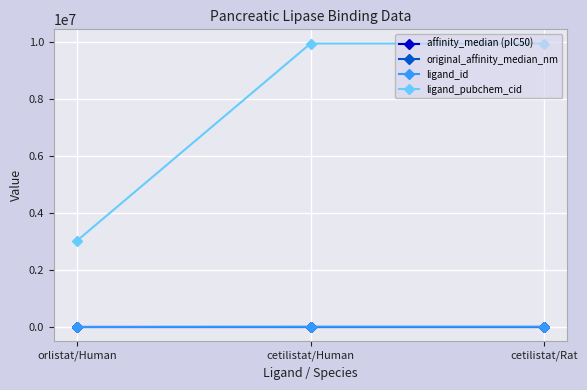

Is the value of original_affinity_median_nm at cetilistat/Rat greater than the value of ligand_pubchem_cid at orlistat/Human?

No